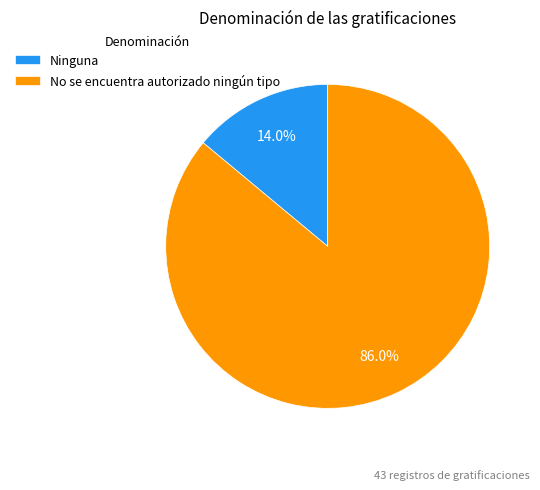

Which category has the biggest portion of the pie?

No se encuentra autorizado ningún tipo